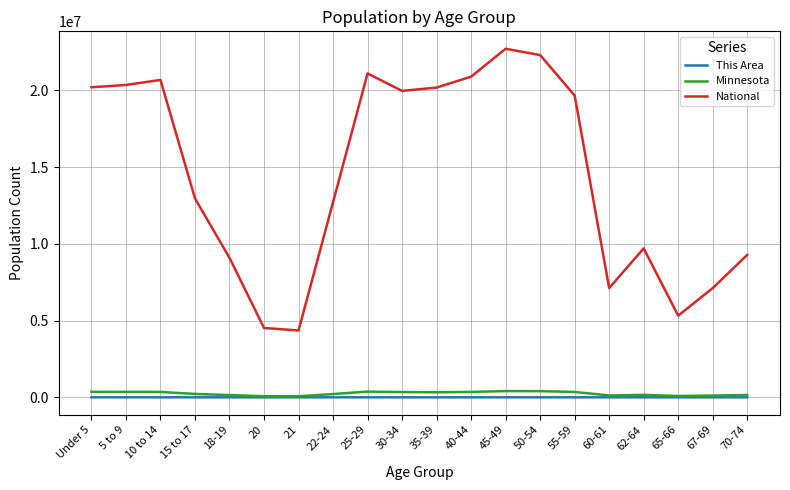

What is the spread (max minus min) of values at 30-34?

19962022